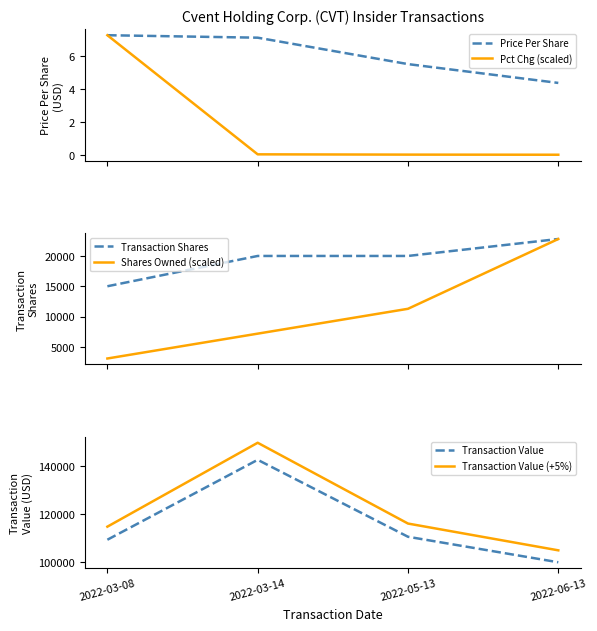

Does the chart display data point markers on the line(s)?

No